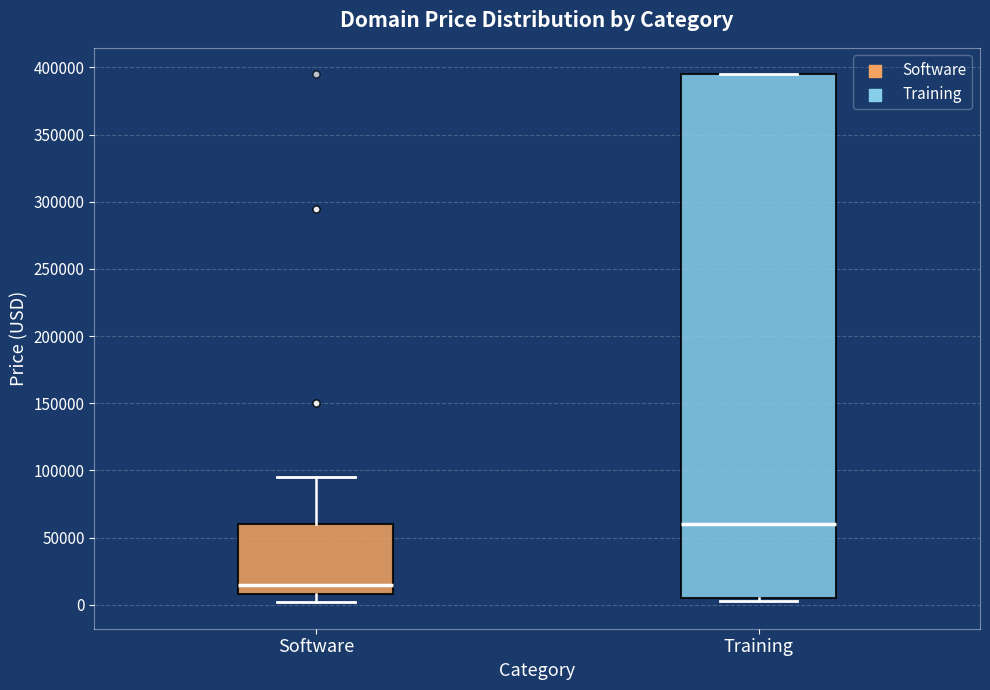

Where does the lower whisker of the box for Software end on the y-axis? The values are not printed on the chart, so give them approximately, as read against the axis.

0